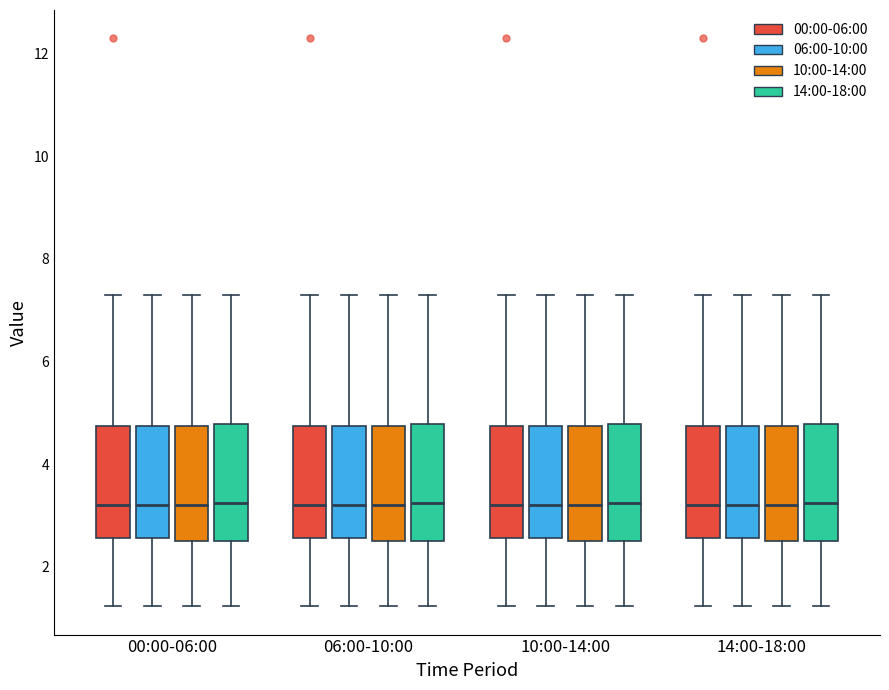

Where is the upper edge of the box for 06:00-10:00 (10:00-14:00) on the y-axis? The values are not printed on the chart, so give them approximately, as read against the axis.

4.8